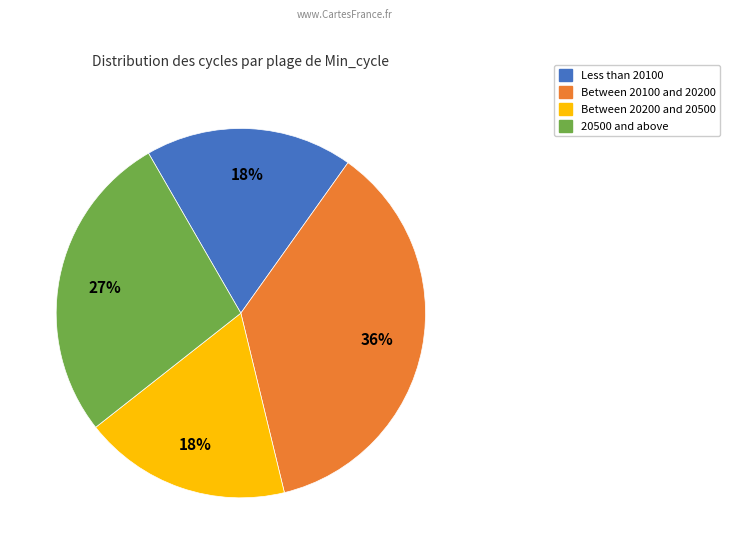

Is there a majority slice in this chart?

No